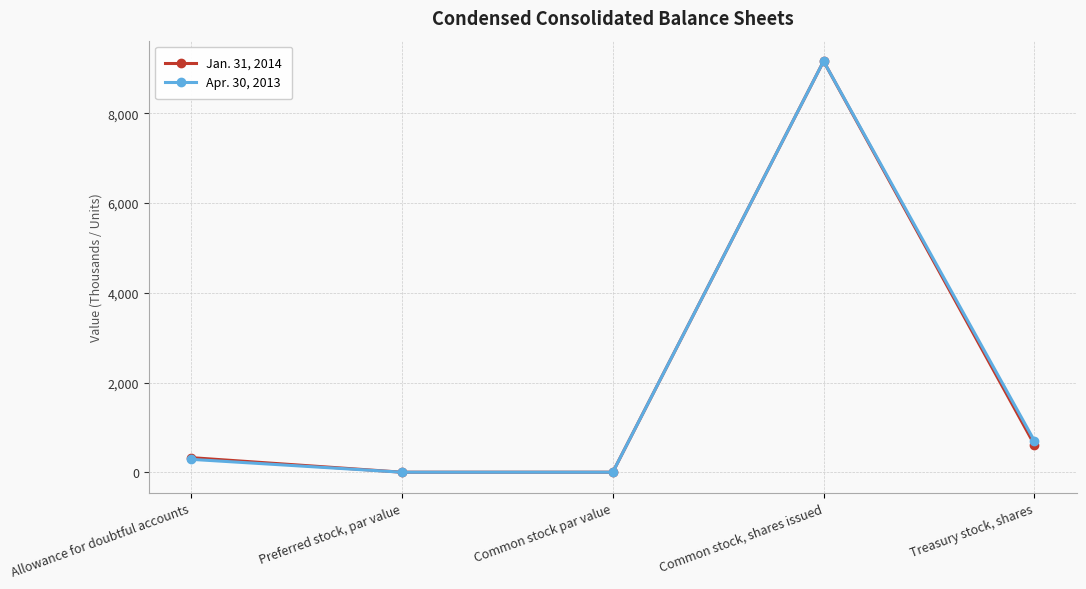

How many interior local peaks does the Jan. 31, 2014 series have?

1